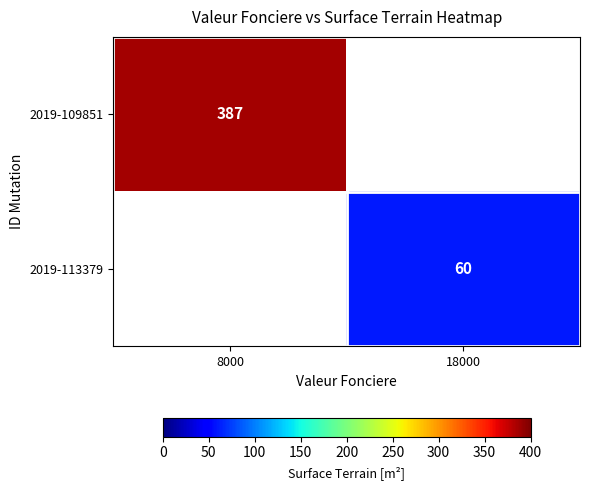

True or false: 2019-109851 has a value of 670 at 8000.

False